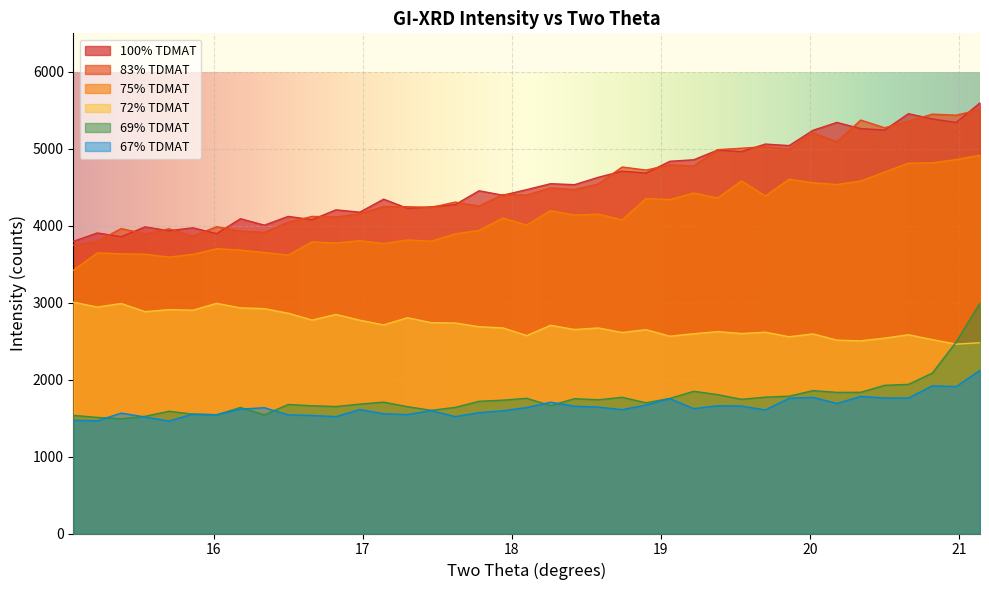

True or false: 75% TDMAT and 69% TDMAT cross at least once.

False